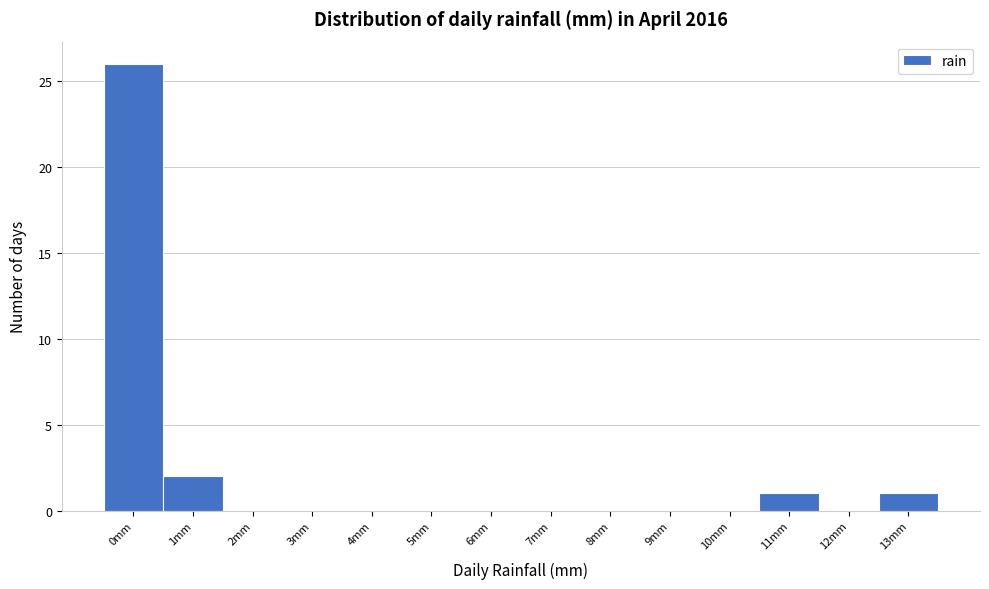

Reading right to left, list all the values displayed in this chart.

13mm=1	12mm=0	11mm=1	10mm=0	9mm=0	8mm=0	7mm=0	6mm=0	5mm=0	4mm=0	3mm=0	2mm=0	1mm=2	0mm=26